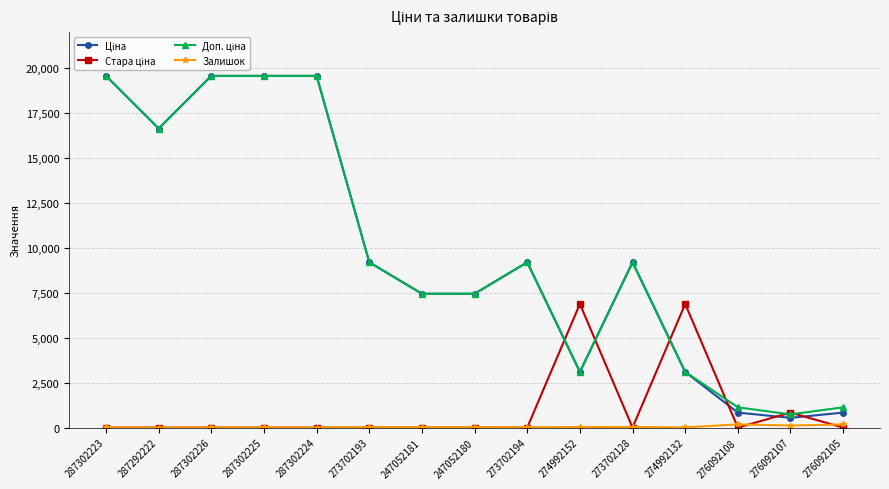

How many lines are shown in the chart?

4